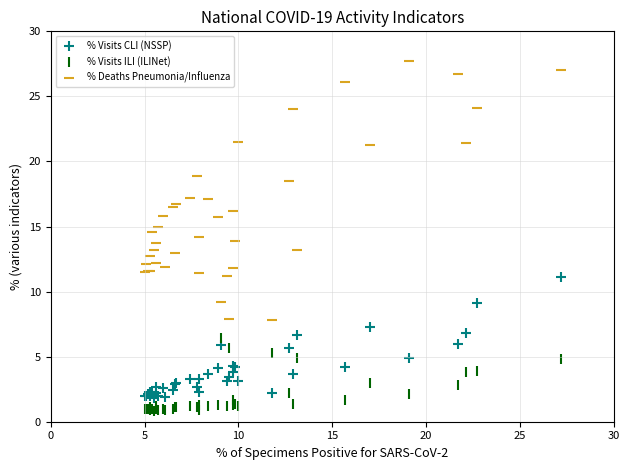

Which series reaches the maximum Y coordinate?

% Deaths Pneumonia/Influenza